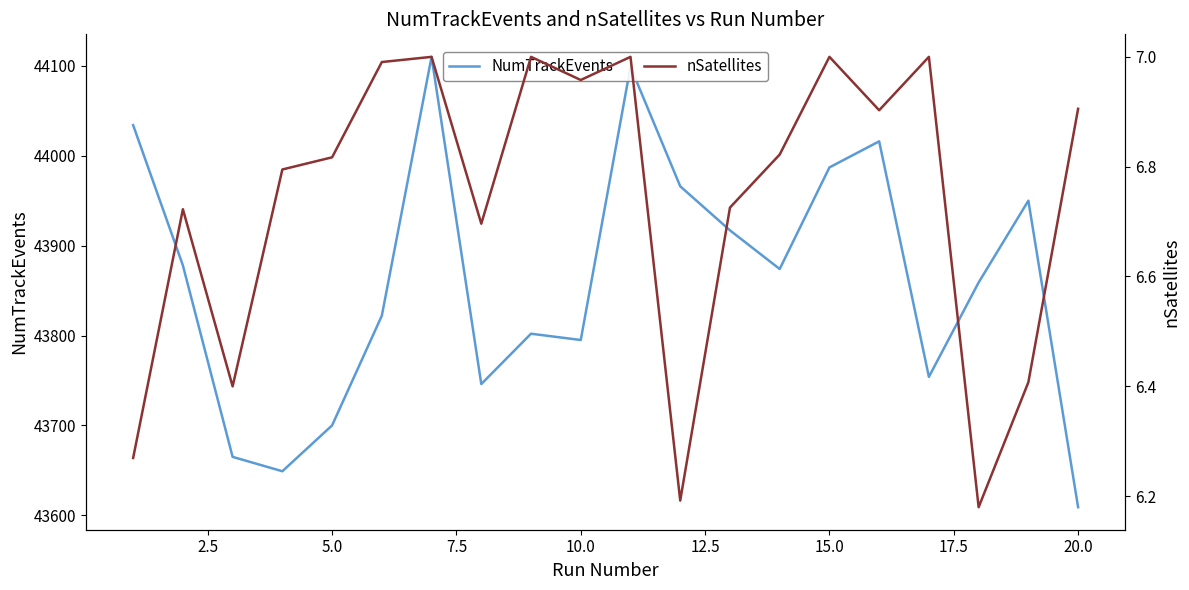

What is the highest value of the NumTrackEvents series?

44110